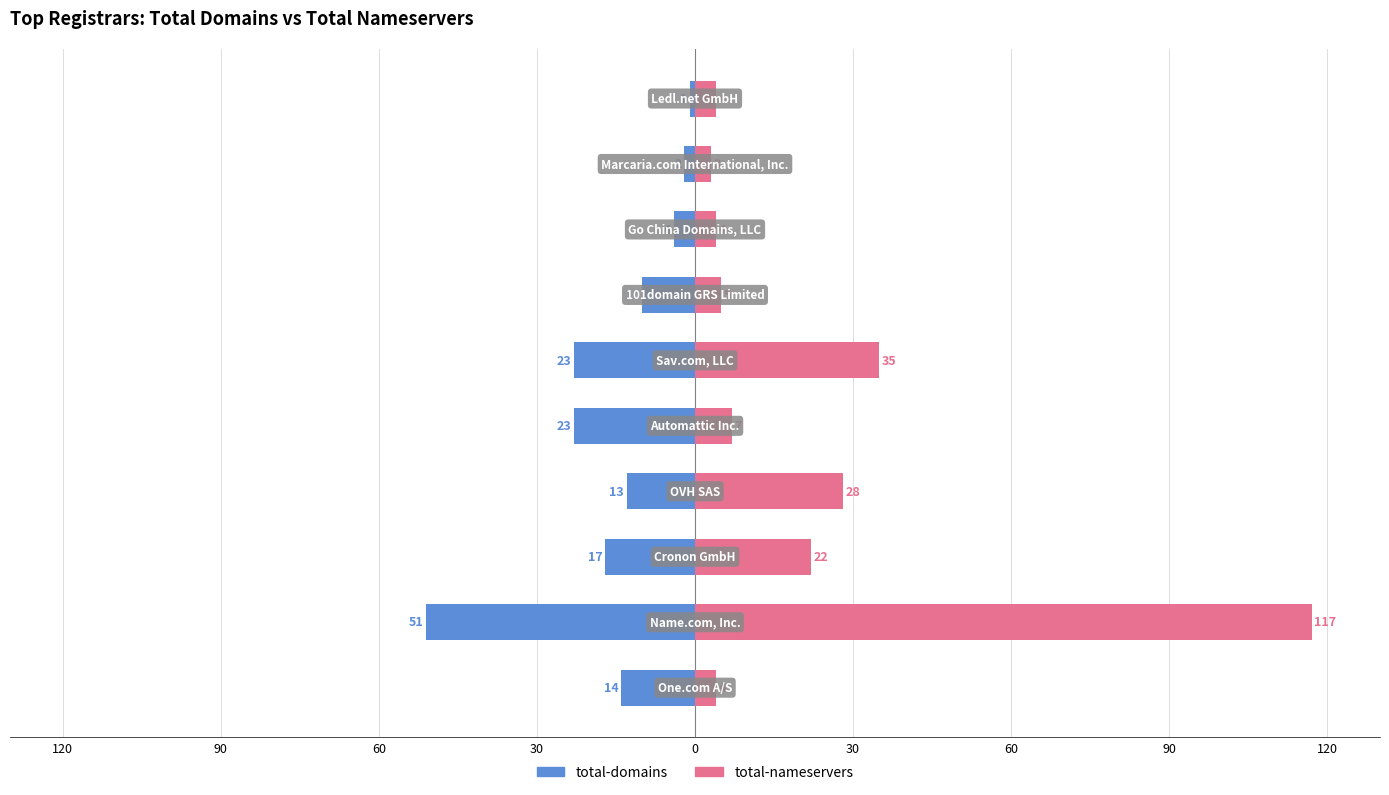

Between 120 and 30, which series saw the biggest shift?

total-nameservers